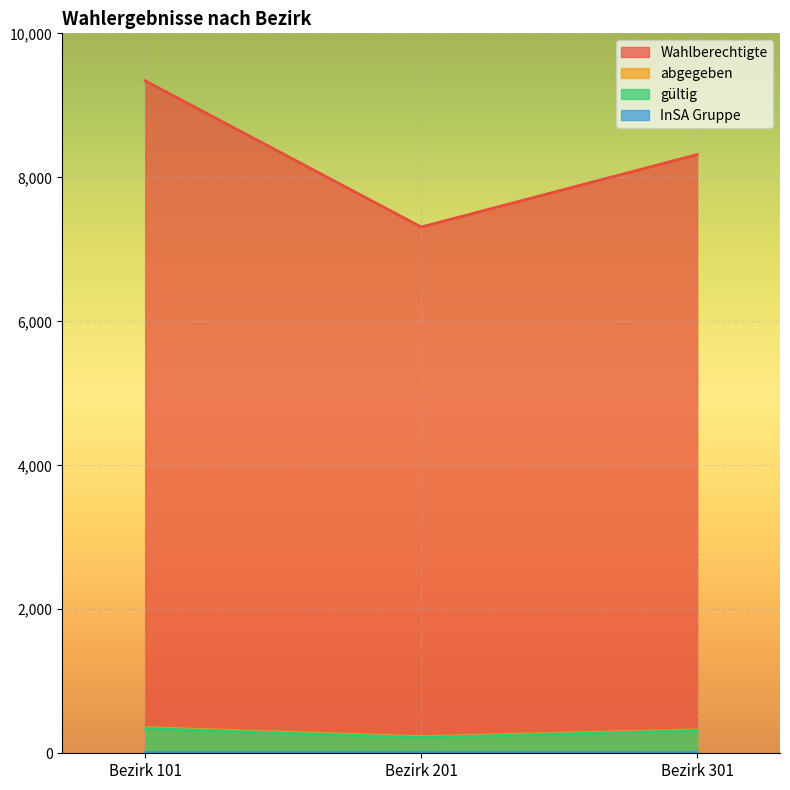

Reading right to left, transcribe all the data shown in this chart.

Wahlberechtigte: Bezirk 301=8316	Bezirk 201=7310	Bezirk 101=9341
abgegeben: Bezirk 301=326	Bezirk 201=232	Bezirk 101=357
gültig: Bezirk 301=315	Bezirk 201=219	Bezirk 101=344
InSA Gruppe: Bezirk 301=11	Bezirk 201=13	Bezirk 101=13